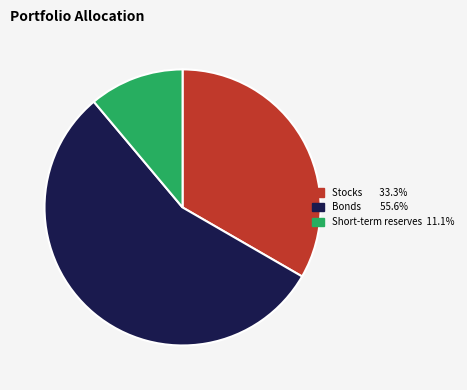

How many slices are in this pie chart?

3